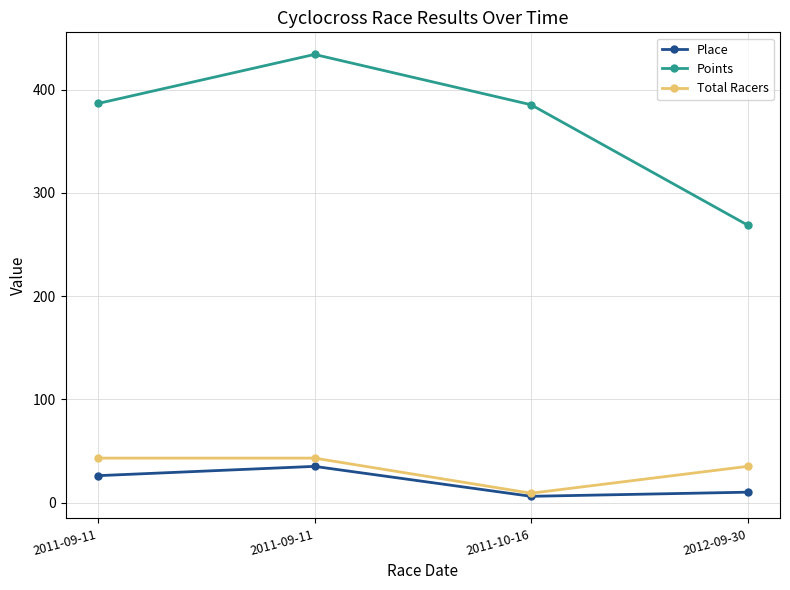

What is the difference between the second highest and minimum values in the Total Racers series?

34.0